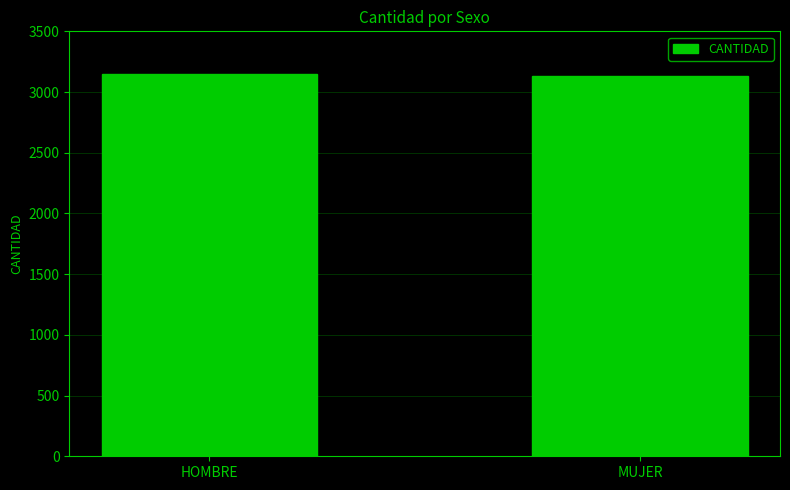

The chart shows a value of 4474 at HOMBRE. True or false?

False